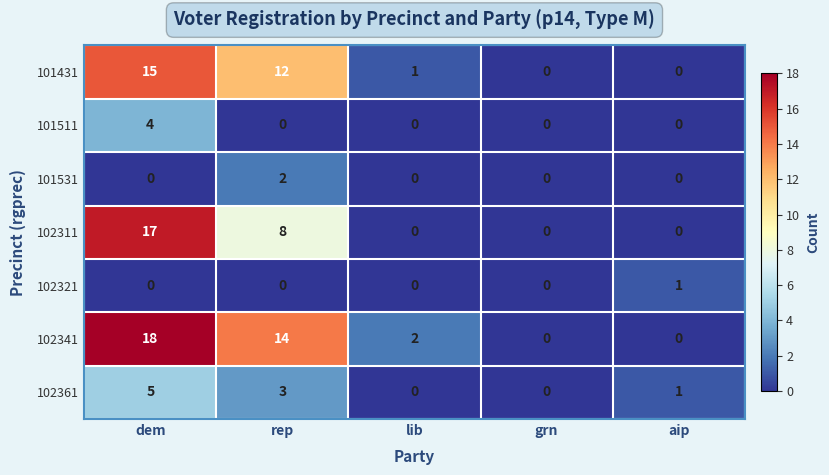

What is the difference between the second highest and minimum values in the 102361 series?

3